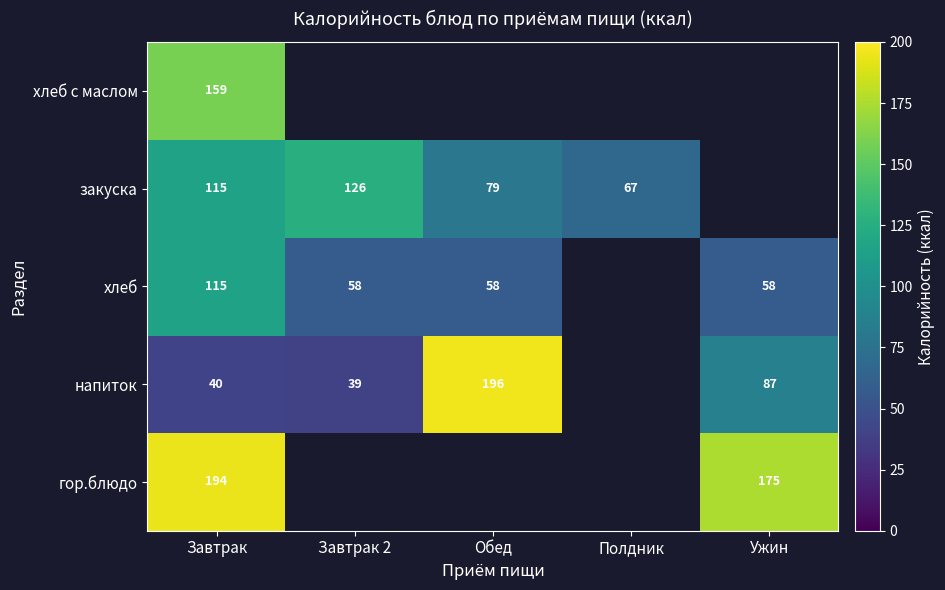

What is the total value across all series at Завтрак?

623